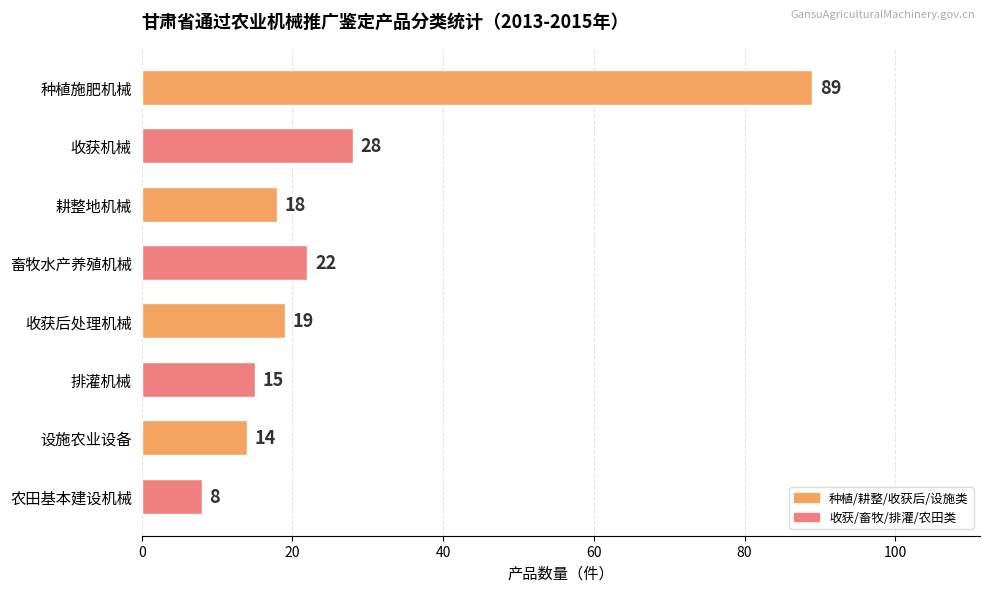

What is the difference between the maximum and second lowest values?

75